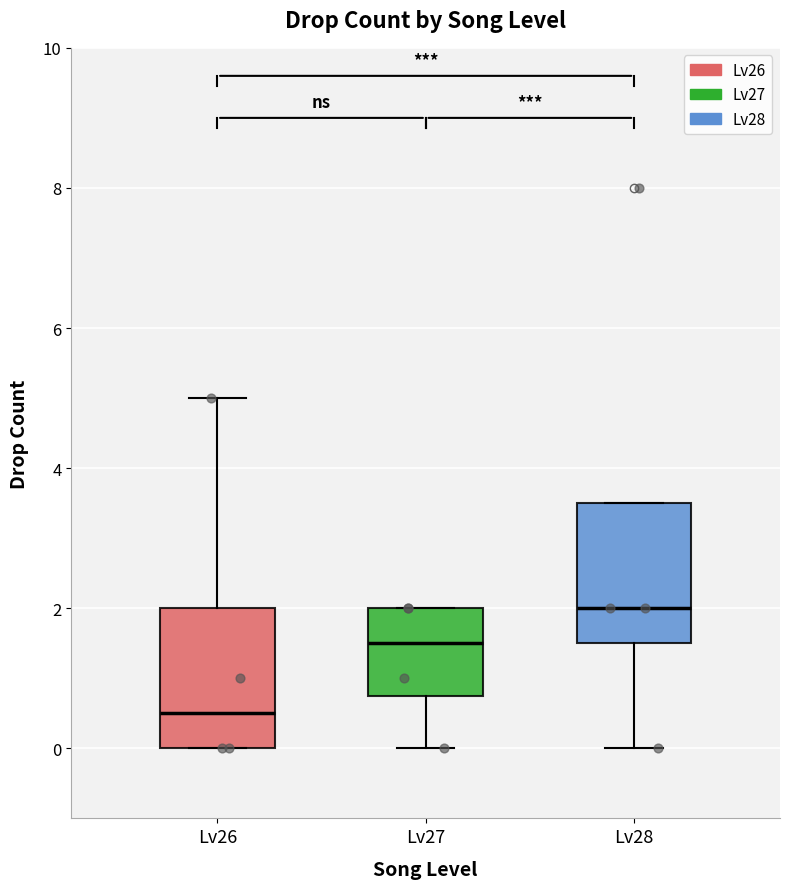

Which box's median line is the highest?

Lv28